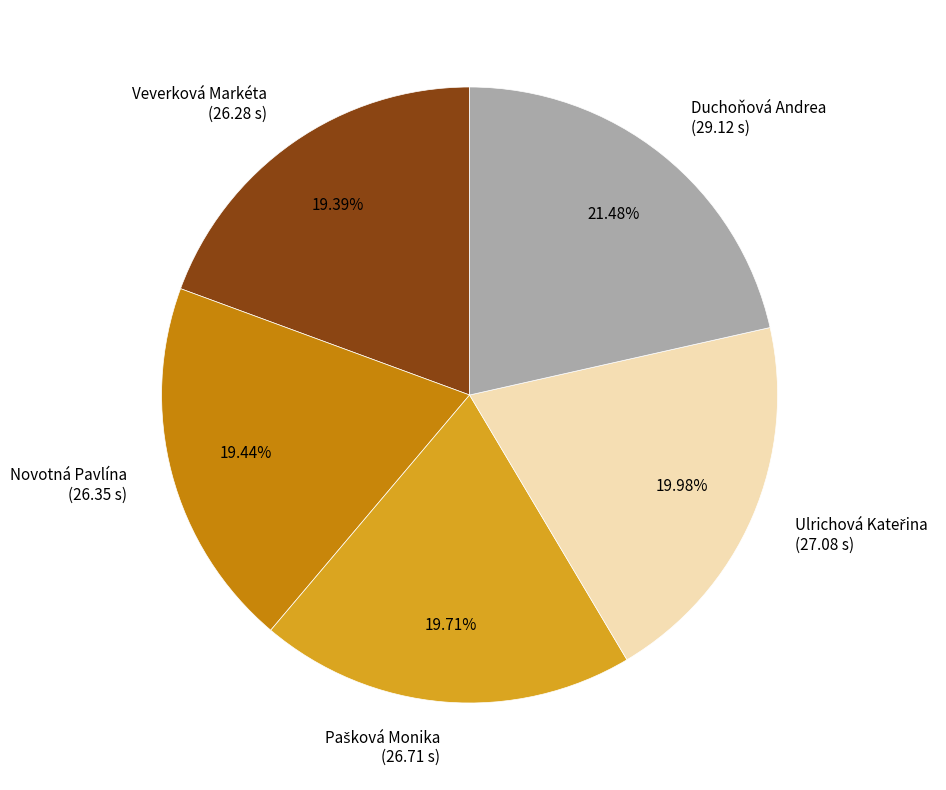

To the nearest percent, what is the difference between the largest and smallest slice percentages?

2%